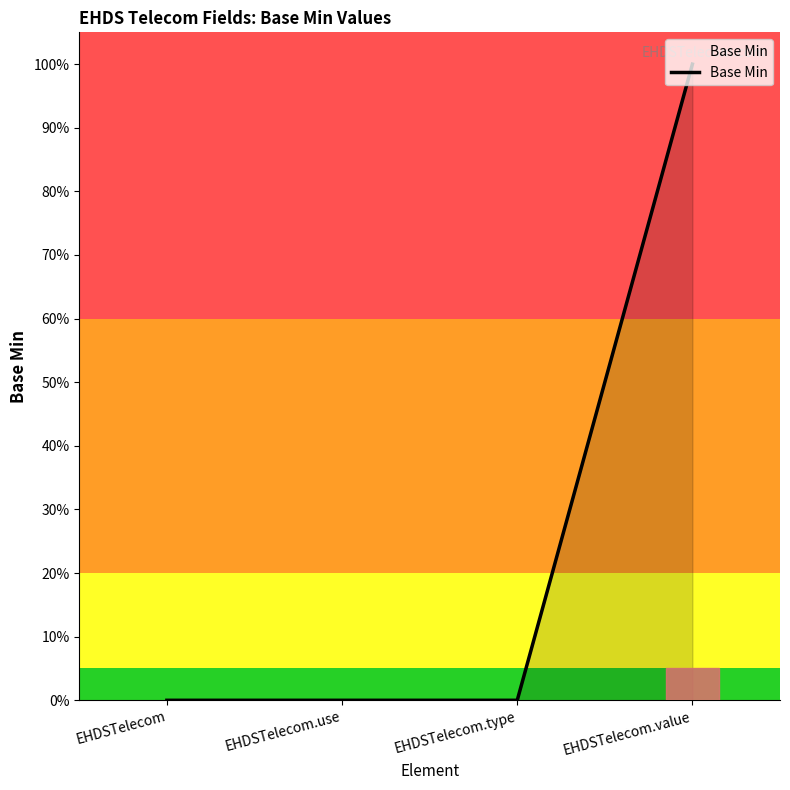

List the labels in order of value, smallest first.

EHDSTelecom, EHDSTelecom.use, EHDSTelecom.type, EHDSTelecom.value